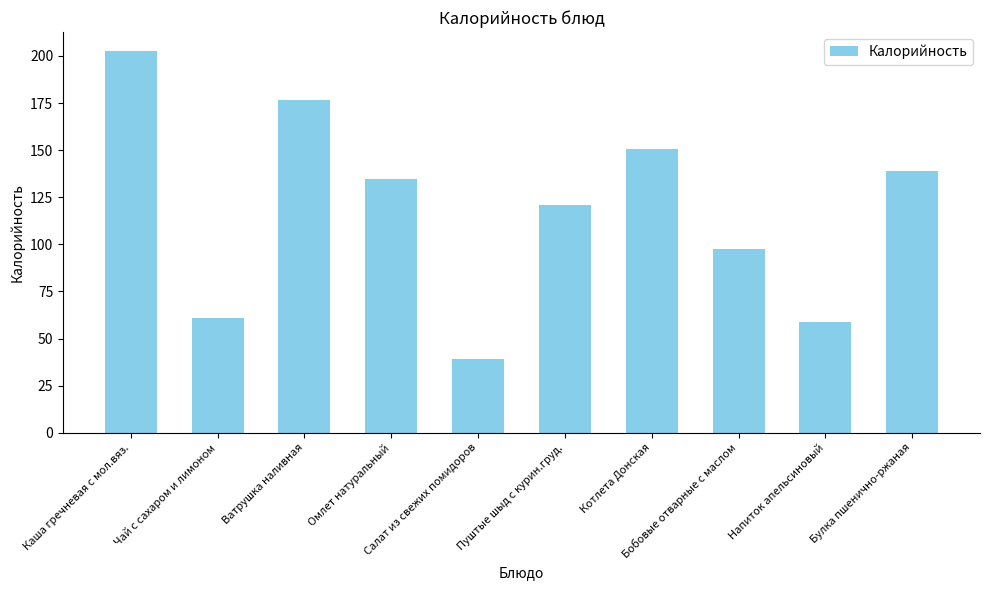

List the labels in order of value, smallest first.

Салат из свежих помидоров, Напиток апельсиновый, Чай с сахаром и лимоном, Бобовые отварные с маслом, Пуштые шыд с курин.груд., Омлет натуральный, Булка пшенично-ржаная, Котлета Донская, Ватрушка наливная, Каша гречневая с мол.вяз.